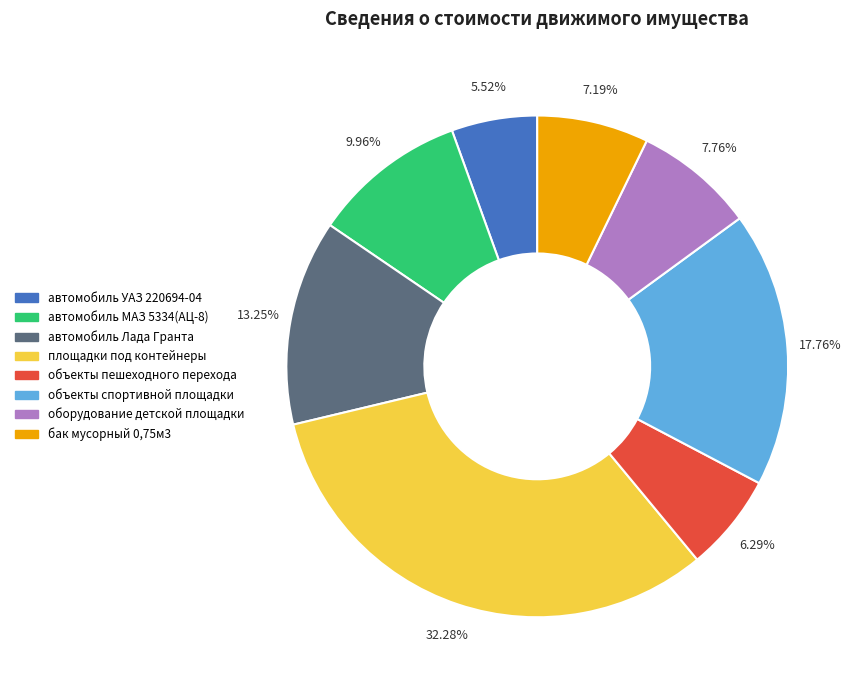

To the nearest percent, what is the average slice percentage?

12%